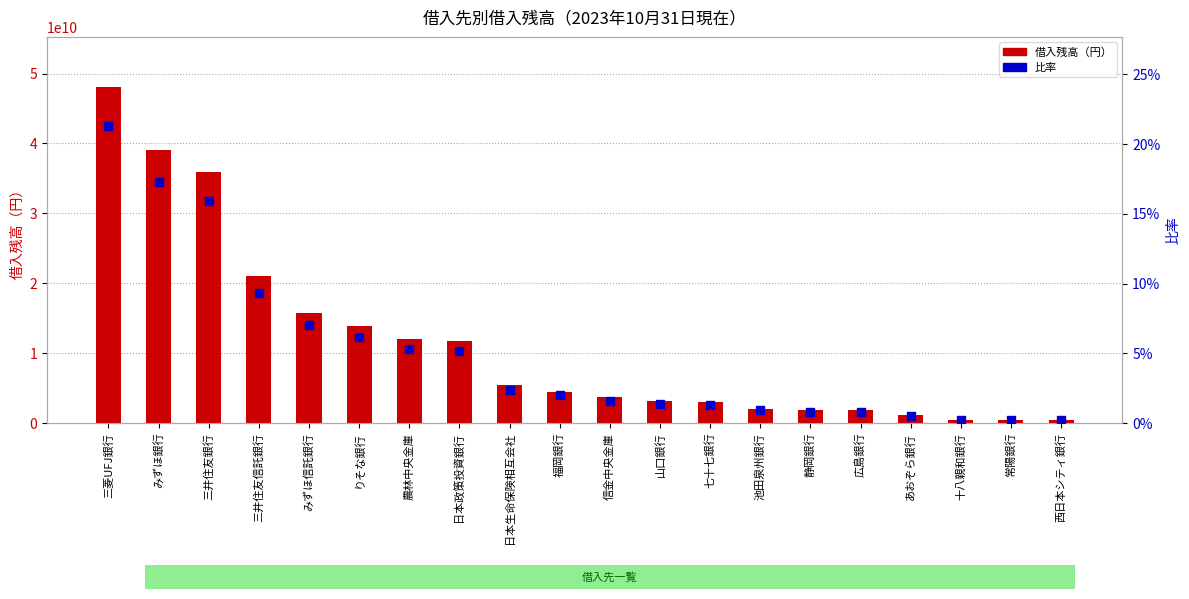

Which series reaches the maximum Y coordinate?

借入残高（円）